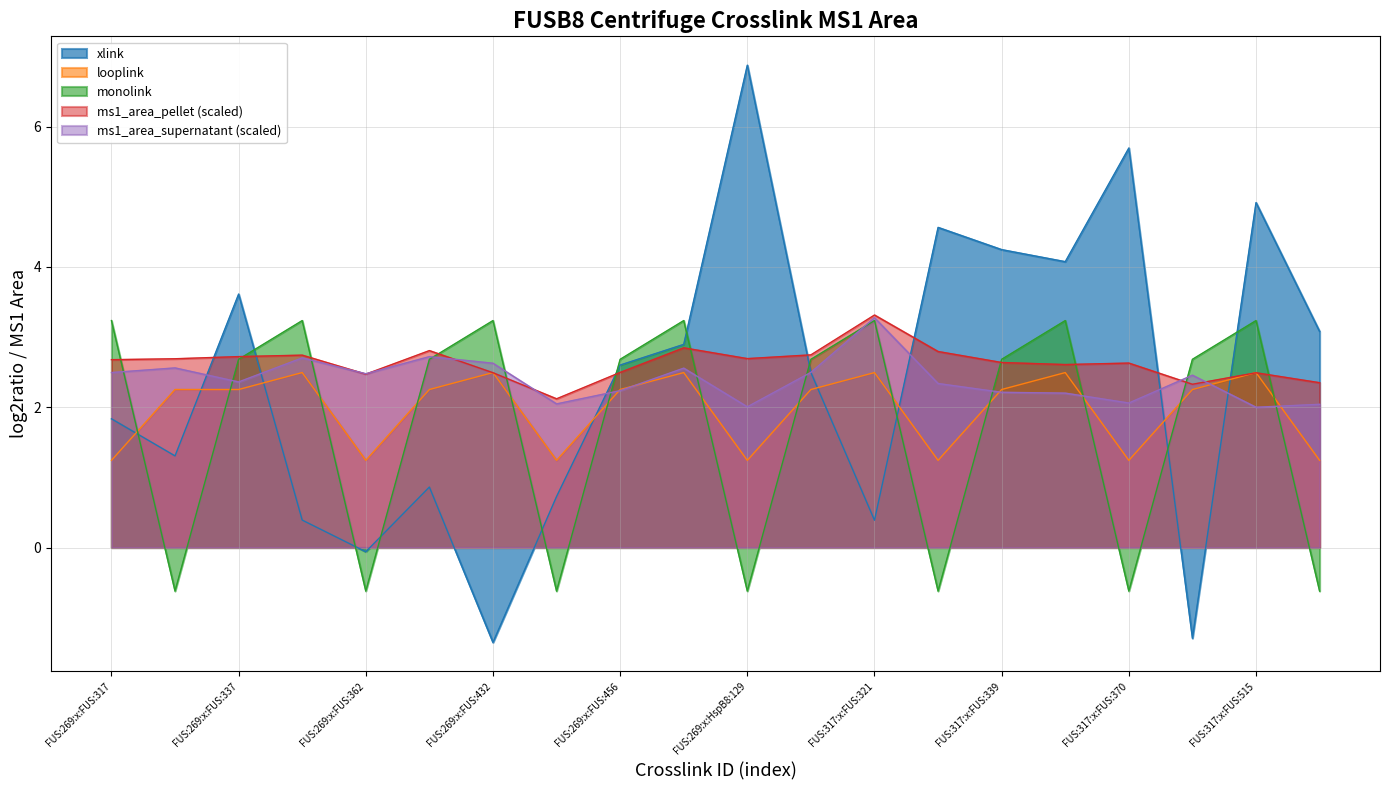

What is the sum of all xlink values?

47.9